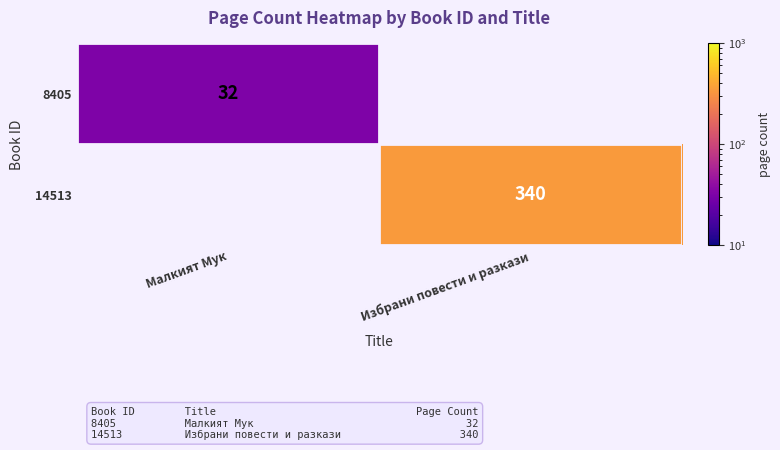

The value of 8405 at Малкият Мук is 42. True or false?

False